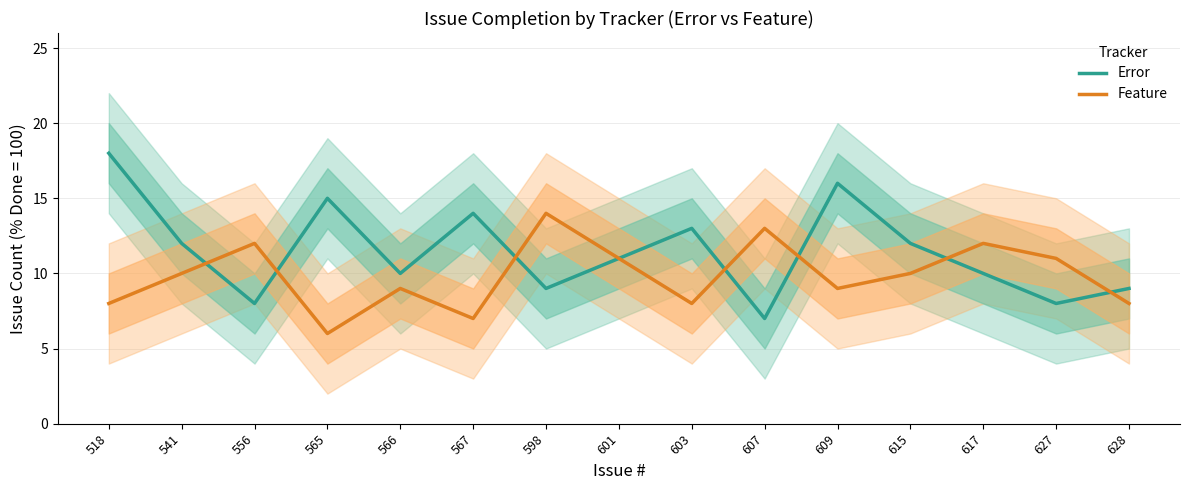

At which category does Feature reach its first local valley?

565